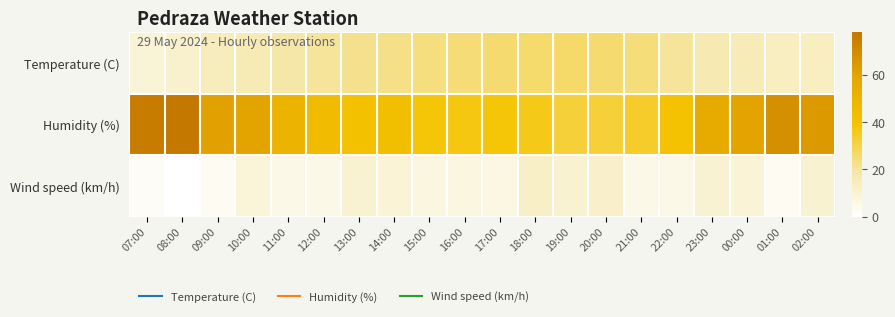

What is the total value across all series at 19:00?

68.4